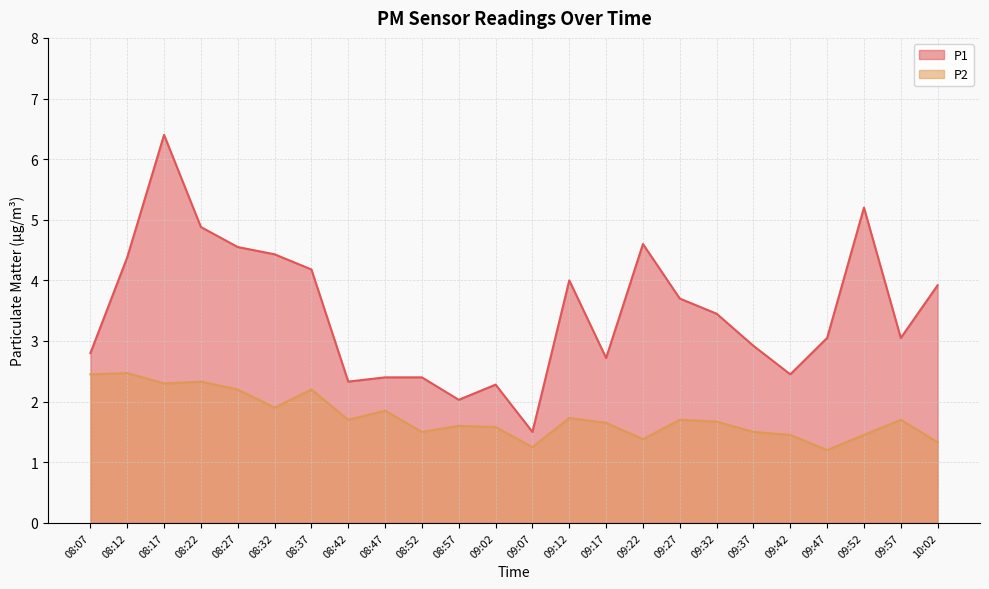

List the labels in order of P1 value, largest first.

08:17, 09:52, 08:22, 09:22, 08:27, 08:32, 08:12, 08:37, 09:12, 10:02, 09:27, 09:32, 09:47, 09:57, 09:37, 08:07, 09:17, 09:42, 08:47, 08:52, 08:42, 09:02, 08:57, 09:07